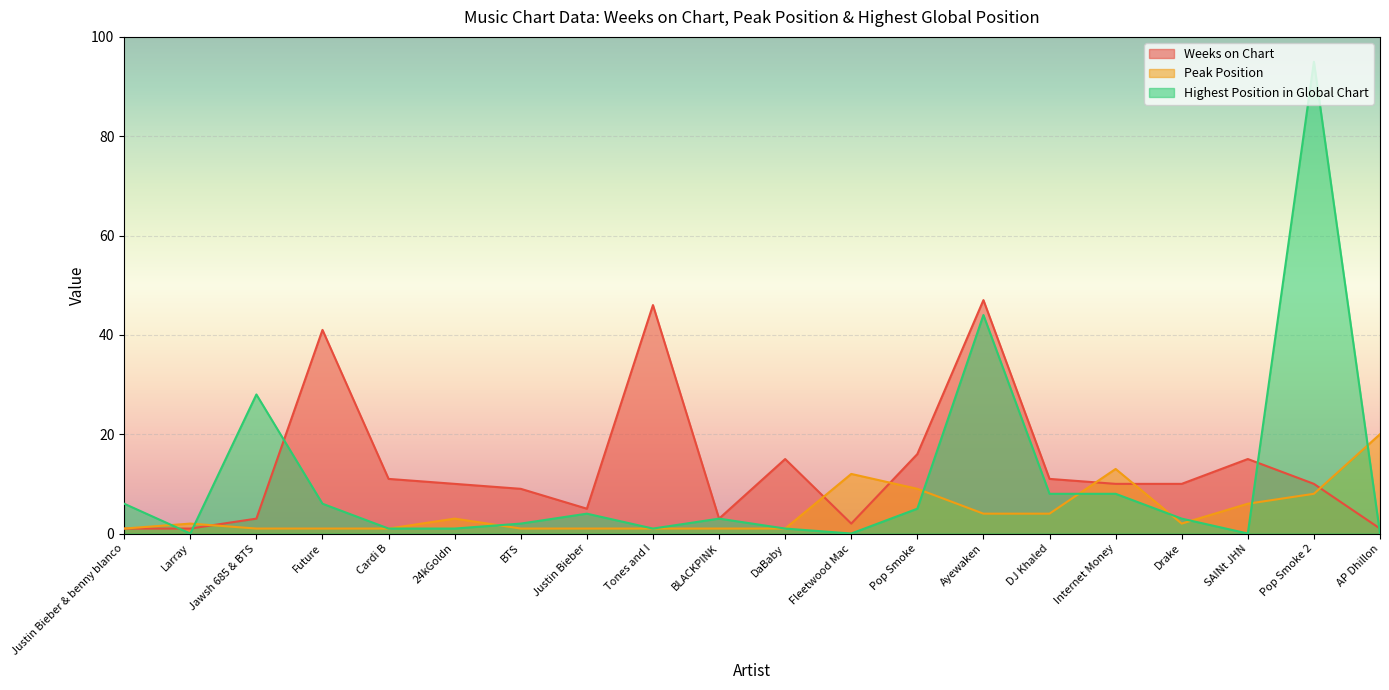

The Weeks on Chart series shows 3 at Fleetwood Mac. True or false?

False